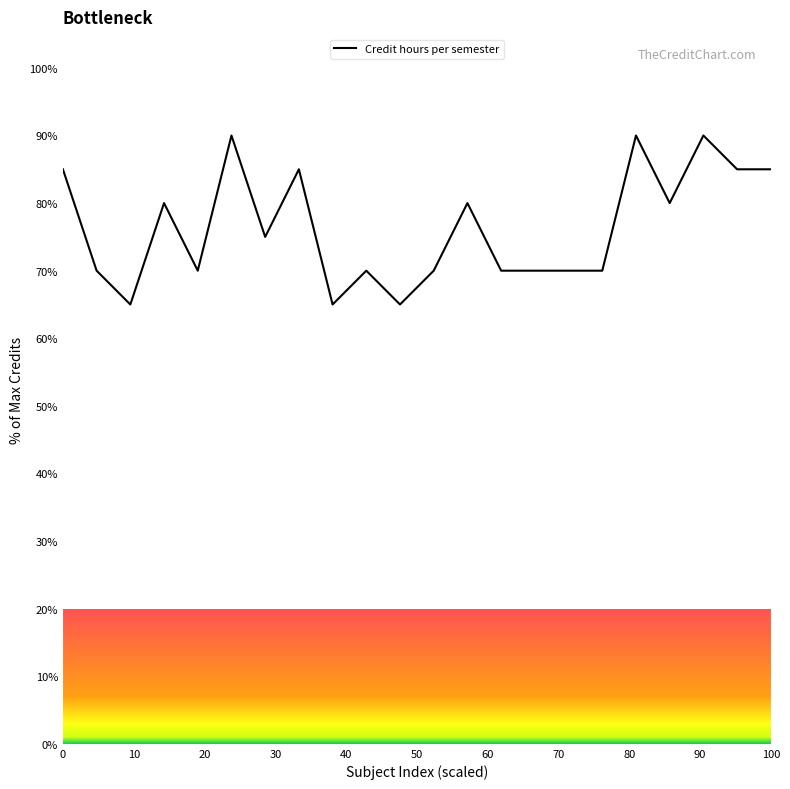

What is the difference between the second highest and second lowest values?

25